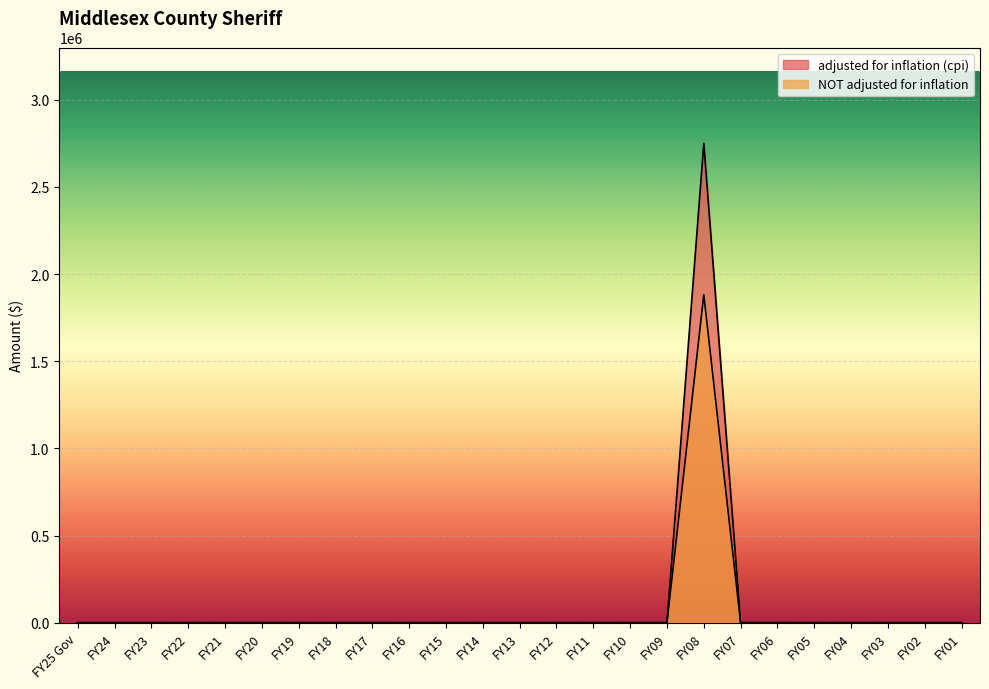

Is the value of adjusted for inflation (cpi) at FY02 greater than the value of NOT adjusted for inflation at FY18?

No